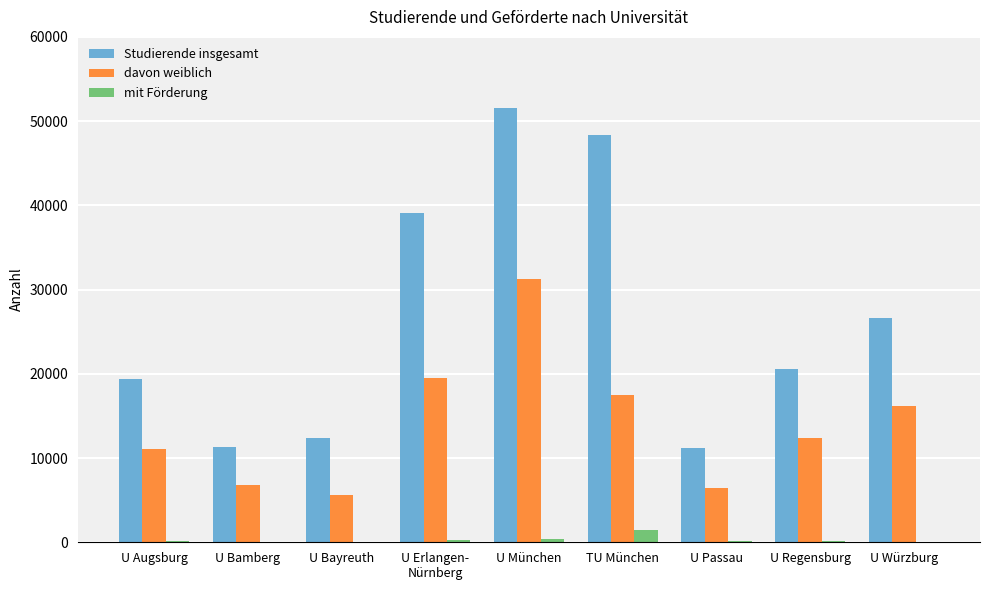

What are all the series names shown in the legend?

Studierende insgesamt, davon weiblich, mit Förderung